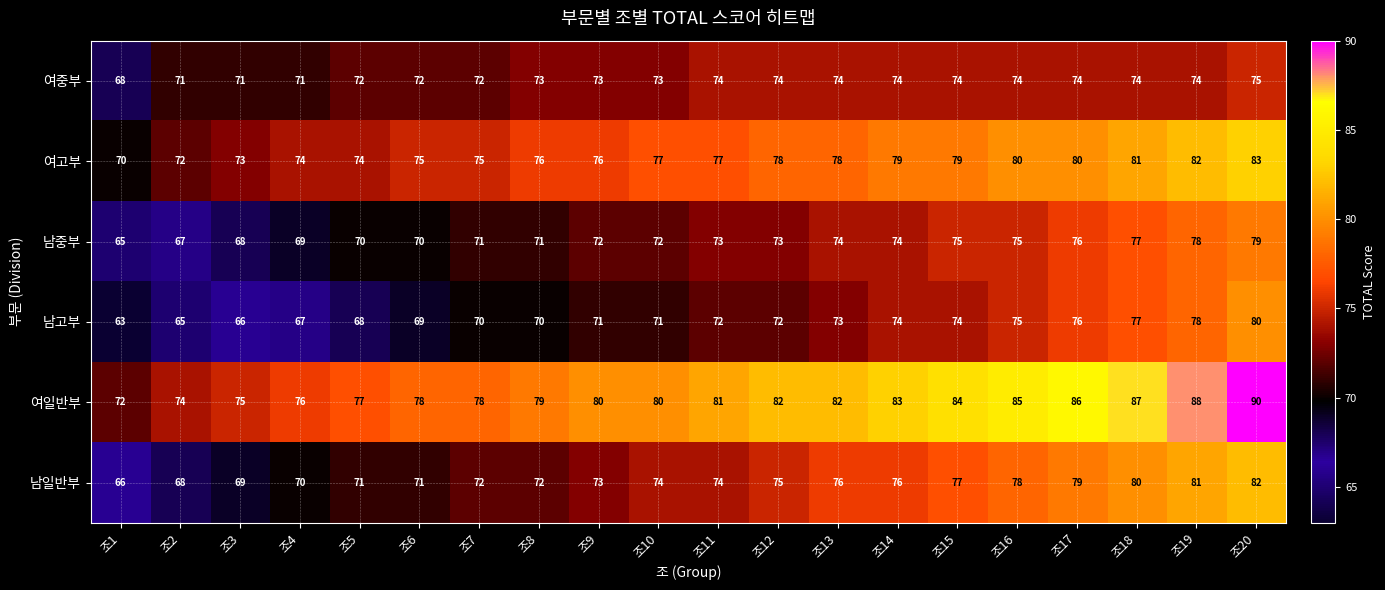

List the series in order of their peak value, highest first.

여일반부, 여고부, 남일반부, 남고부, 남중부, 여중부